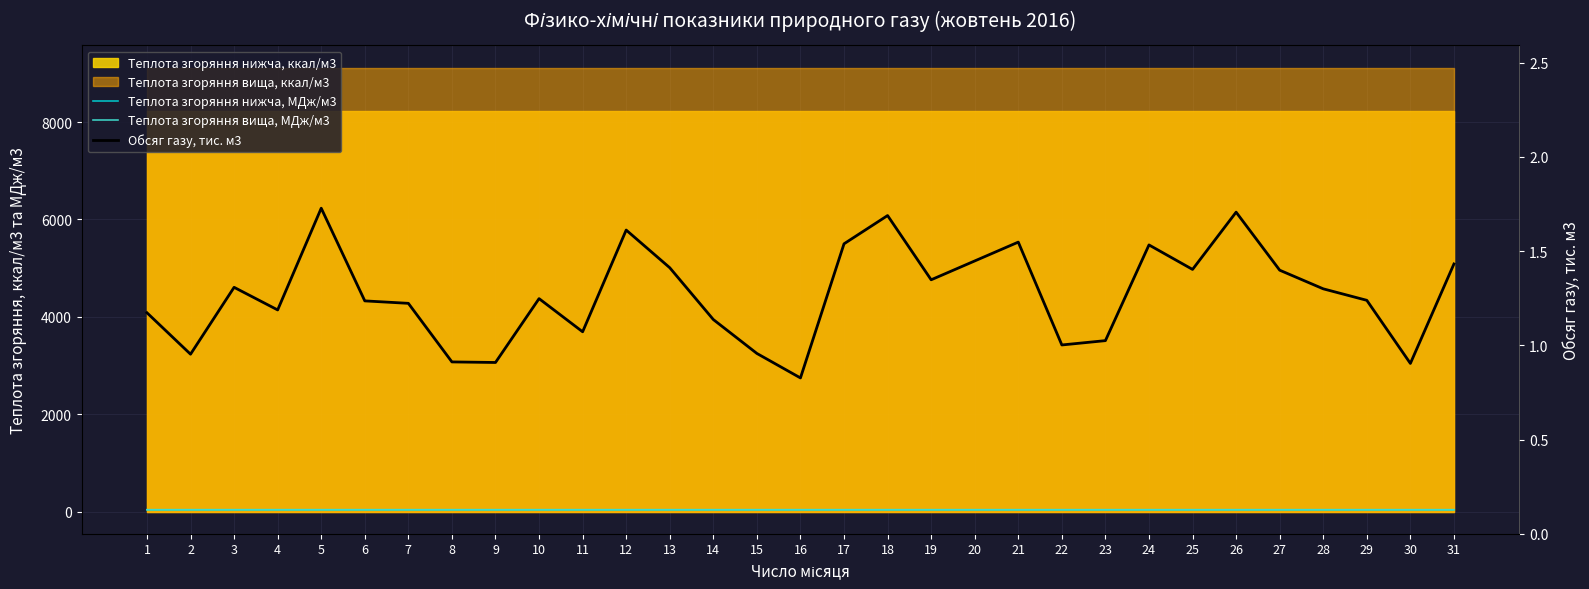

The value of Обсяг газу, тис. м3 at 18 is 2.9. True or false?

False